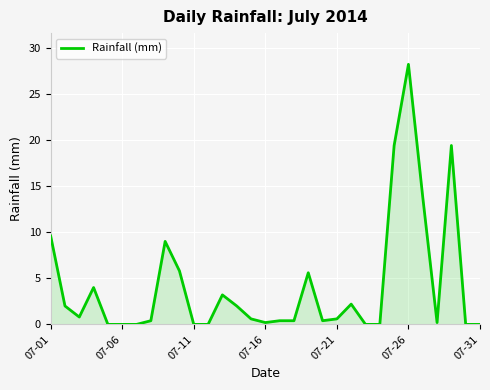

What is the difference between the maximum and minimum values?

28.2